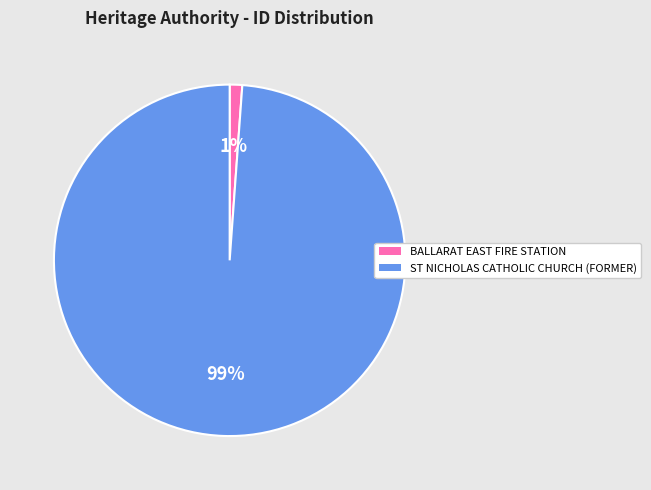

To the nearest percent, what is the average slice percentage?

50%